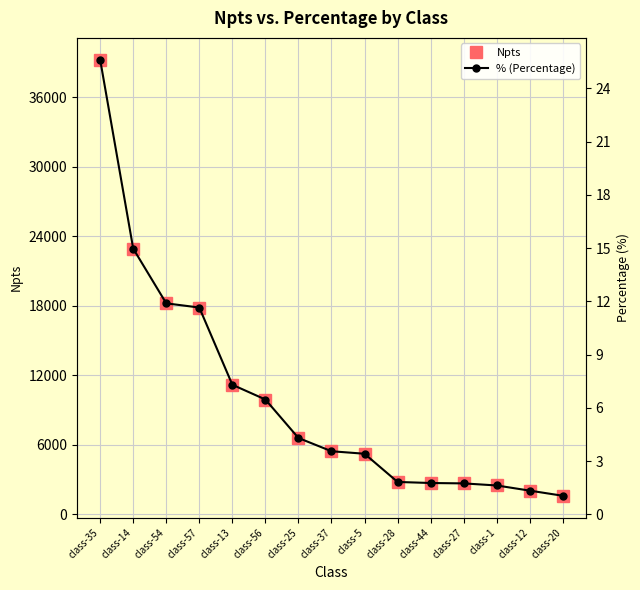

What is the difference between the % (Percentage) values at class-35 and class-54?

13.7